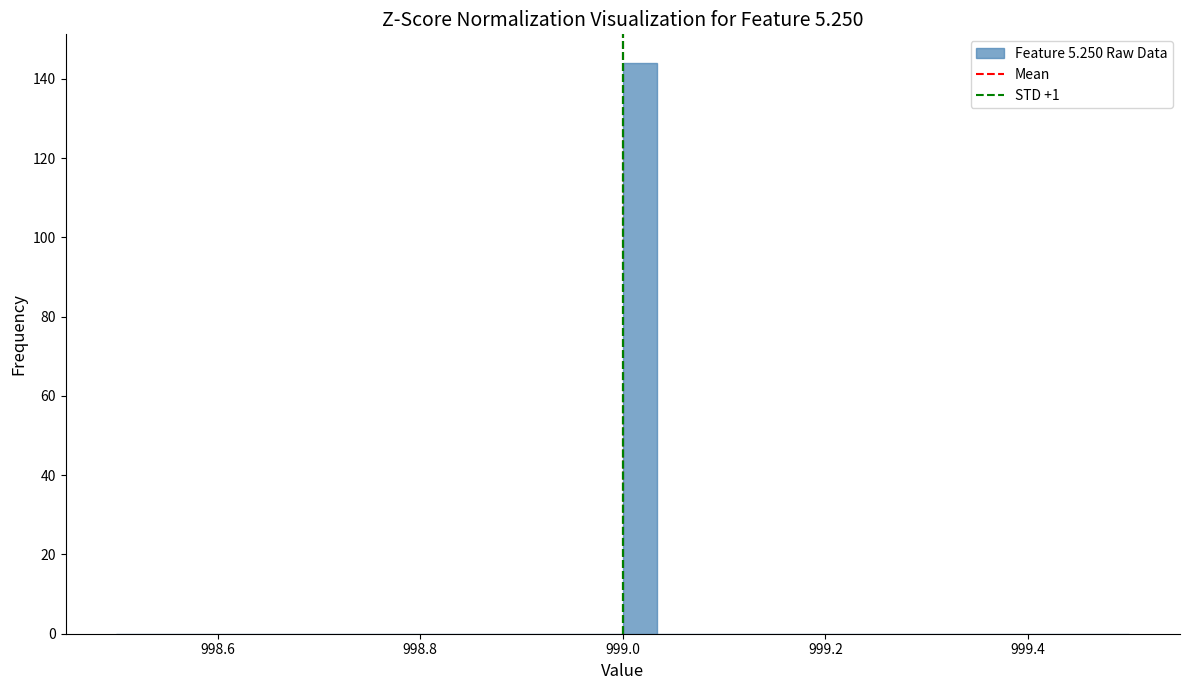

Around what value on the x-axis is the tallest bar? Give the approximate position of its centre, as read against the axis.

999.02